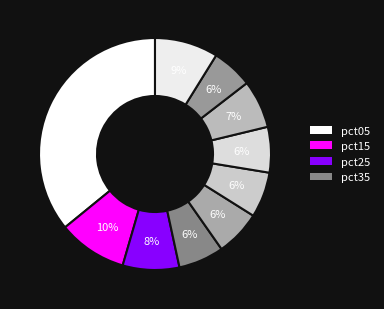

Count the number of slices in the pie.

10